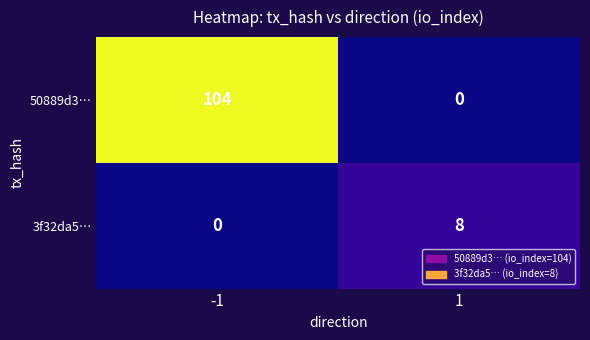

What is the total value across all series at -1?

104